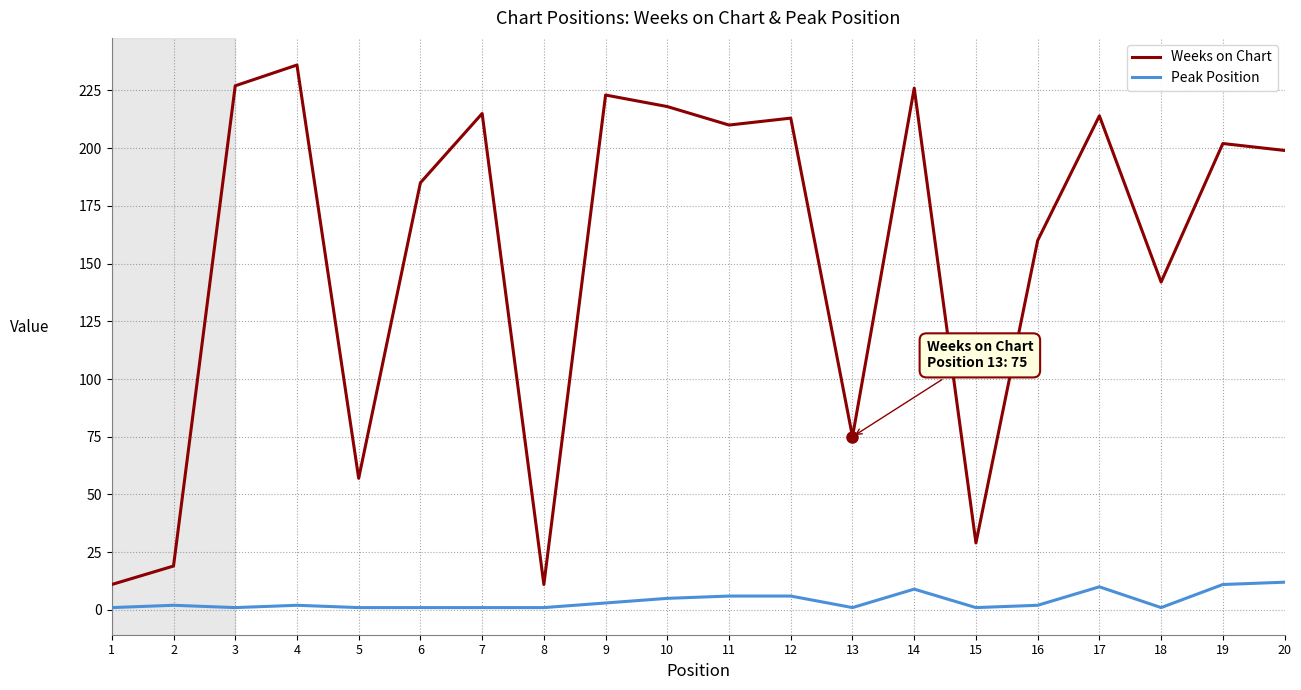

Is the value of Weeks on Chart at 10 greater than the value of Peak Position at 17?

Yes